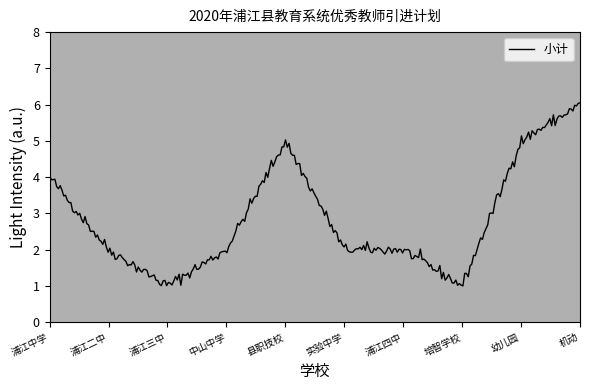

How many lines are shown in the chart?

1